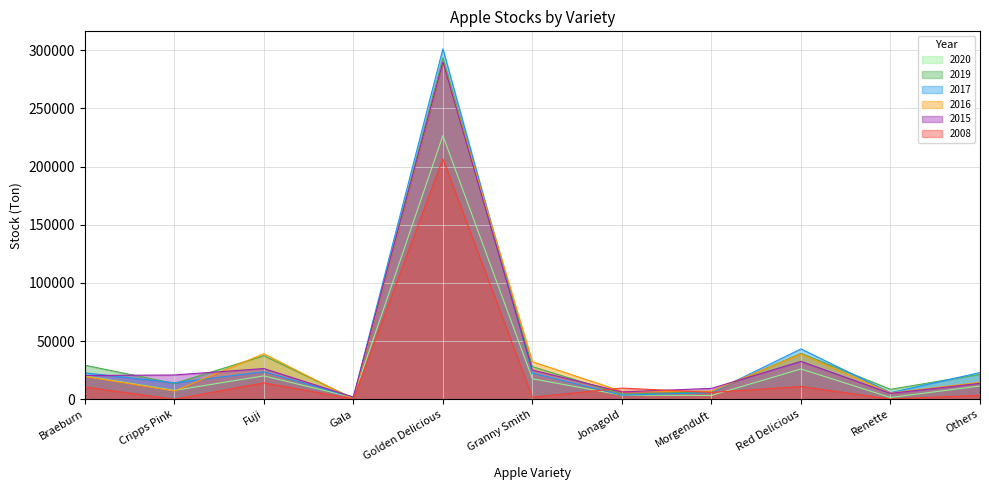

What is the difference between the 2019 values at Braeburn and Granny Smith?

1234.4